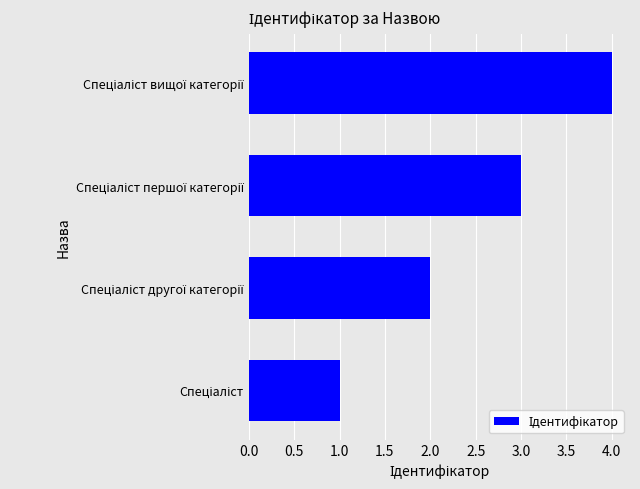

What is the difference between the maximum and minimum values?

3